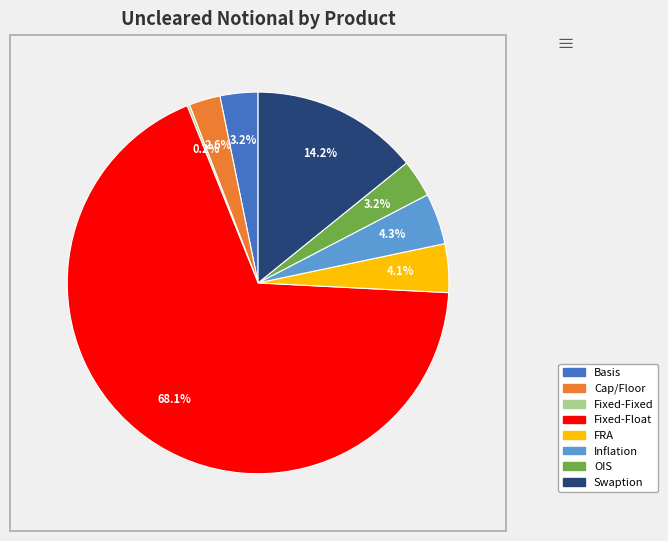

Is there a majority slice in this chart?

Yes